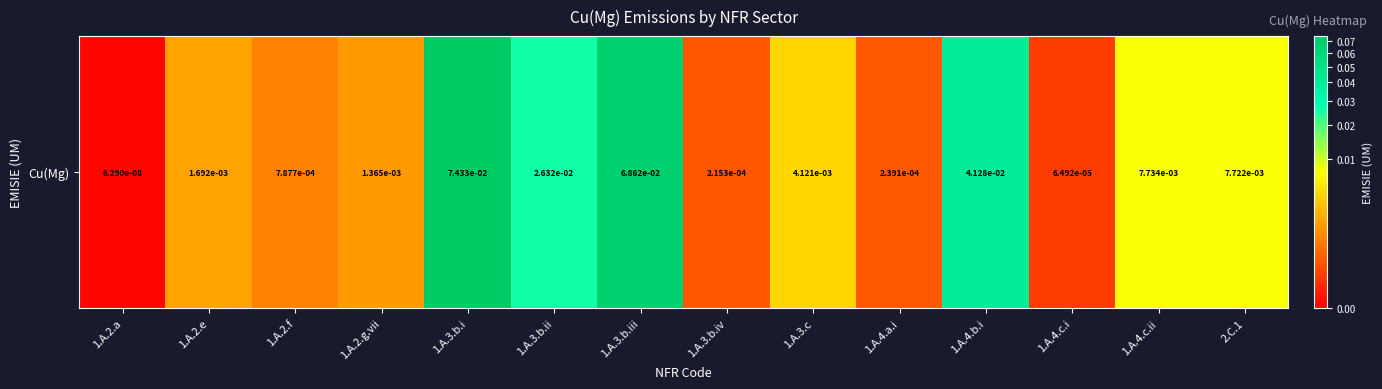

Reading left to right, what are all the values shown in this chart?

1.A.2.a=0.0	1.A.2.e=0.0	1.A.2.f=0.0	1.A.2.g.vii=0.0	1.A.3.b.i=0.1	1.A.3.b.ii=0.0	1.A.3.b.iii=0.1	1.A.3.b.iv=0.0	1.A.3.c=0.0	1.A.4.a.i=0.0	1.A.4.b.i=0.0	1.A.4.c.i=0.0	1.A.4.c.ii=0.0	2.C.1=0.0